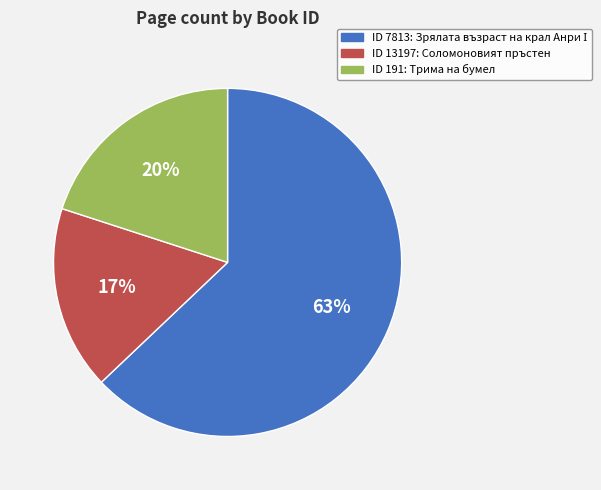

Does any single category account for the majority?

Yes